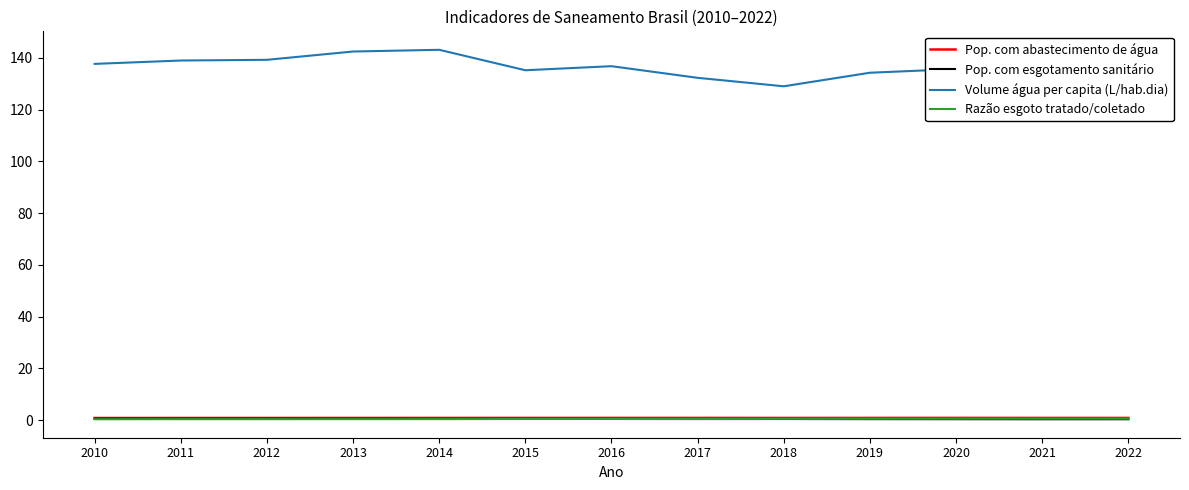

True or false: Razão esgoto tratado/coletado and Volume água per capita (L/hab.dia) cross at least once.

False